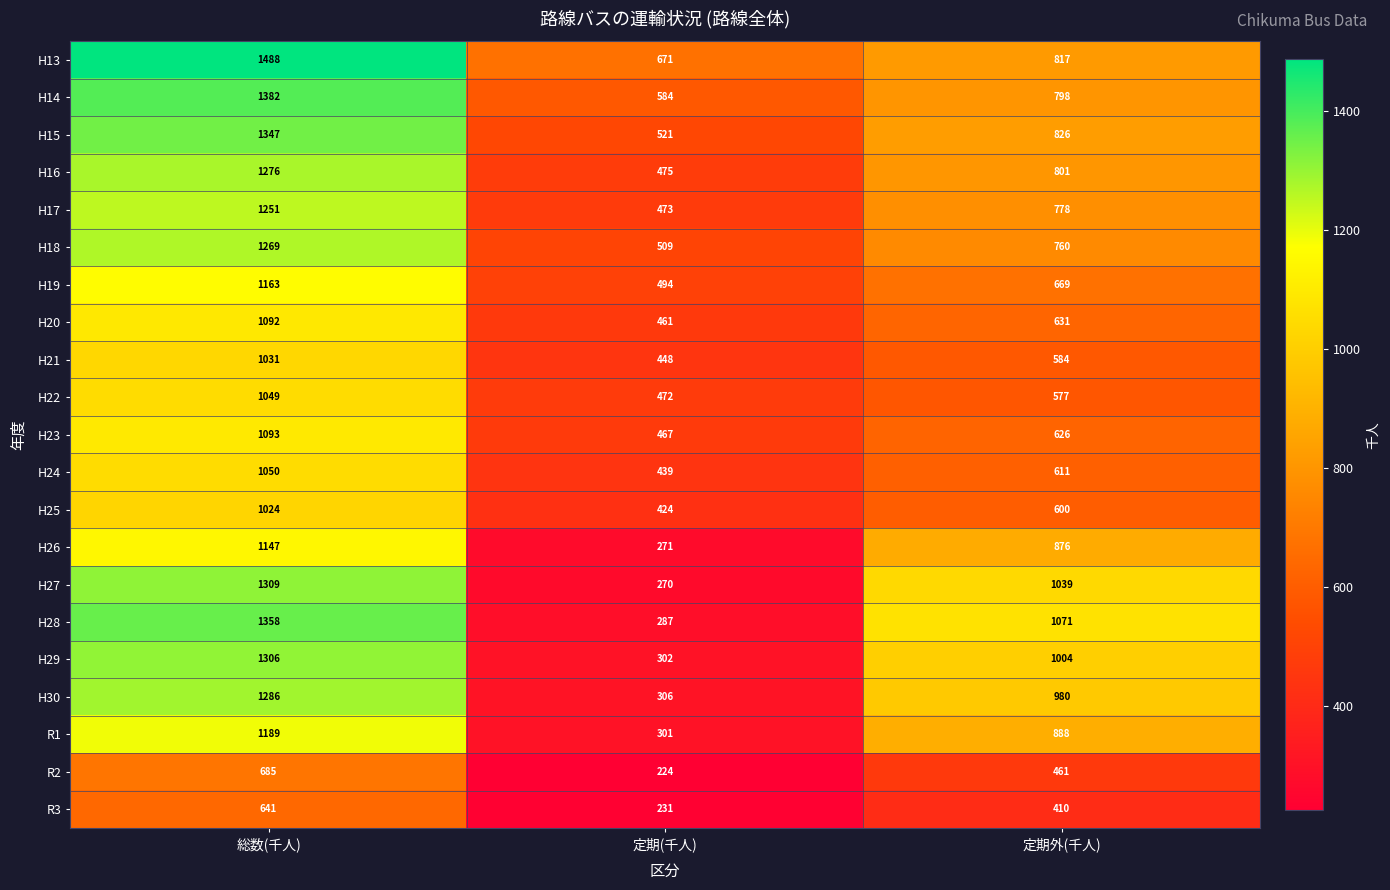

What is the total value across all series at 総数(千人)?

24436